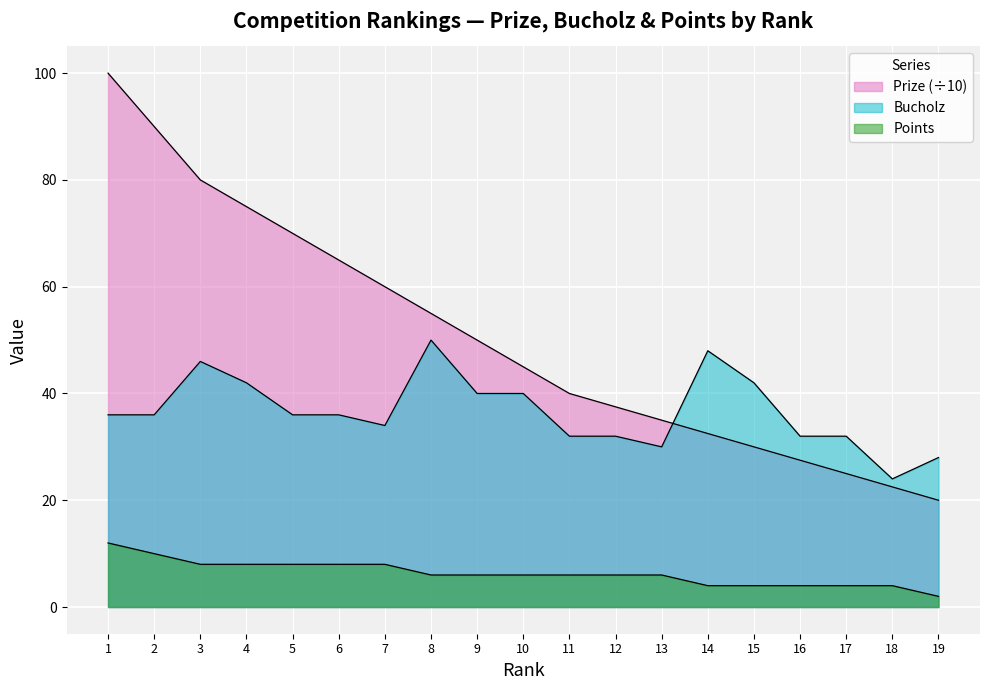

True or false: Points has a value of 7.2 at 17.

False